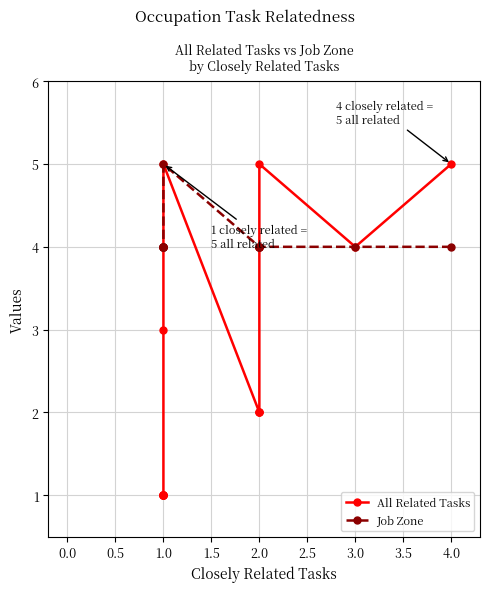

True or false: Job Zone and All Related Tasks cross at least once.

False